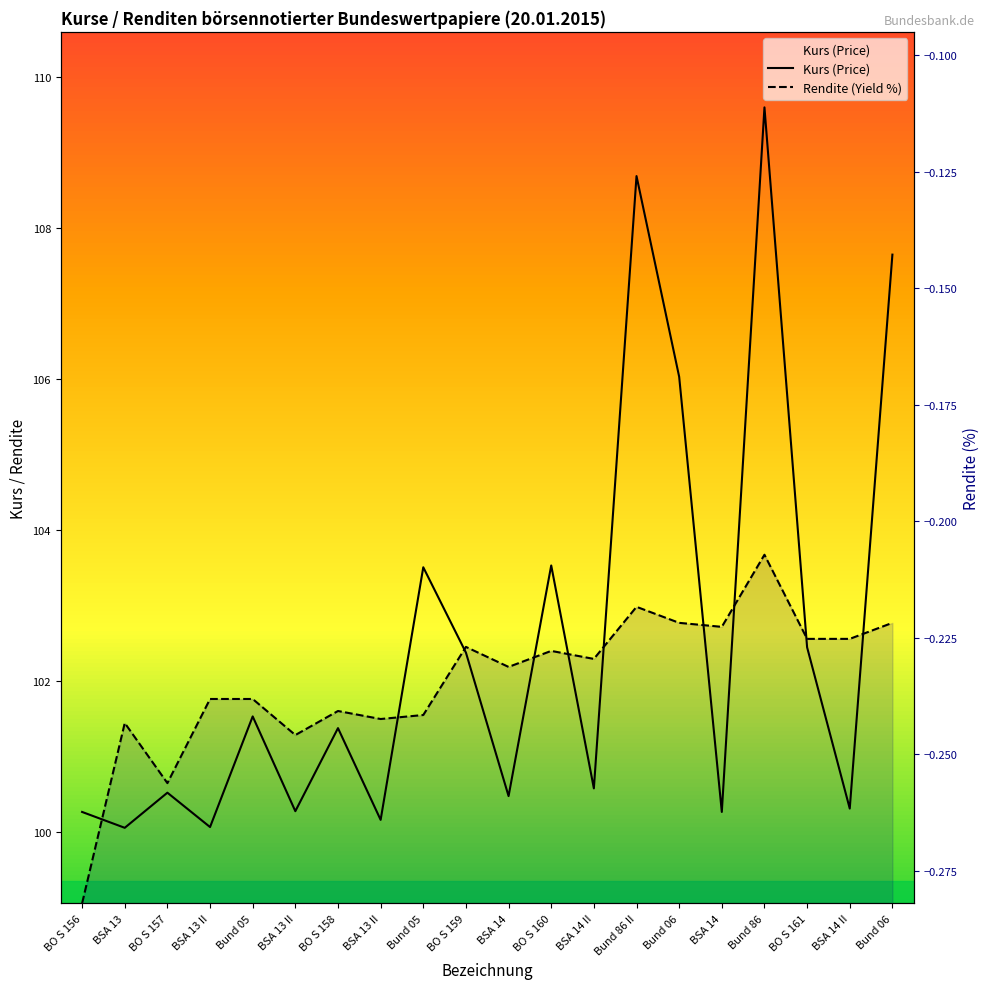

Which category has the lowest value in the Rendite (Yield %) series?

BO S 156